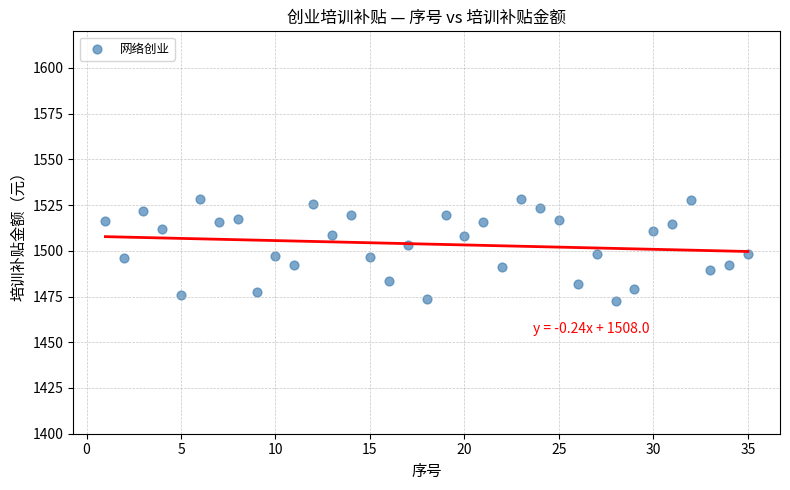

What is the range of Y values (max minus min)?

55.9